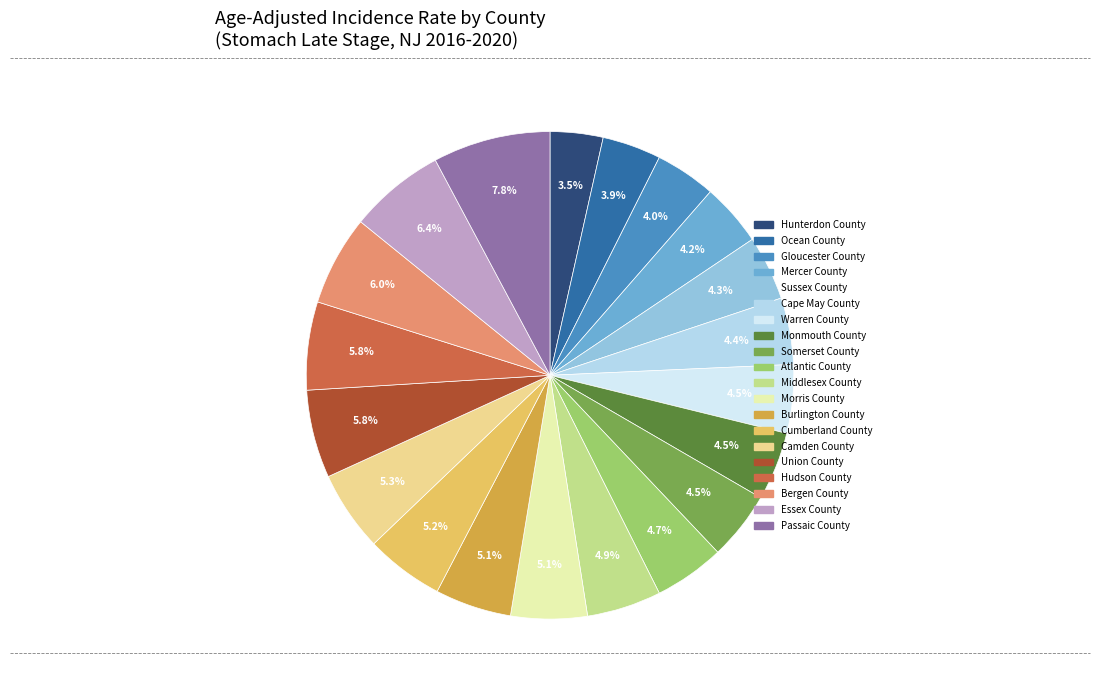

Does Essex County account for over 50% of the chart?

No